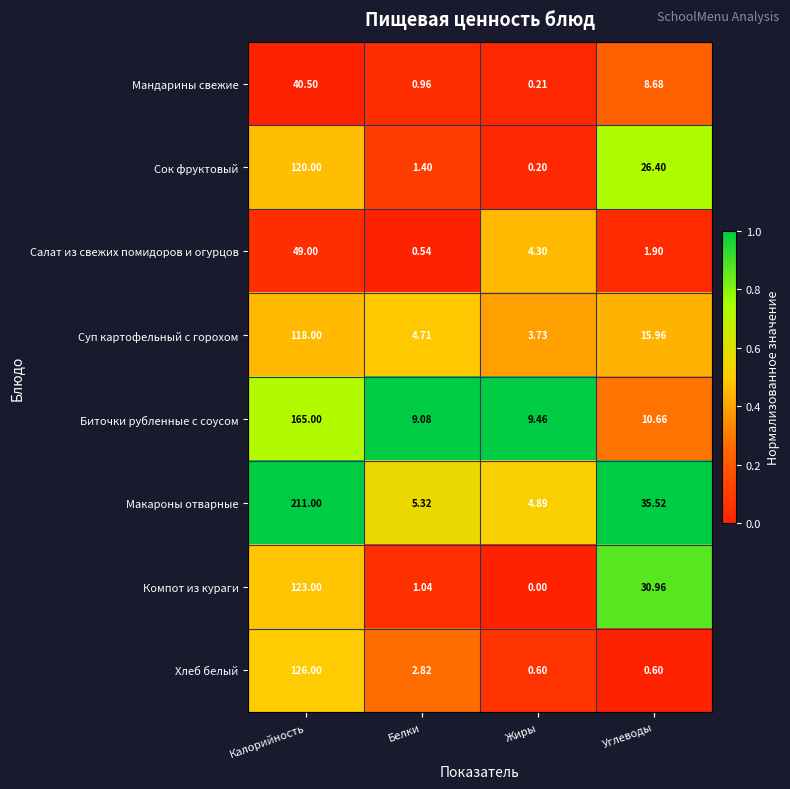

Is the value of Салат из свежих помидоров и огурцов at Углеводы greater than the value of Биточки рубленные с соусом at Углеводы?

No